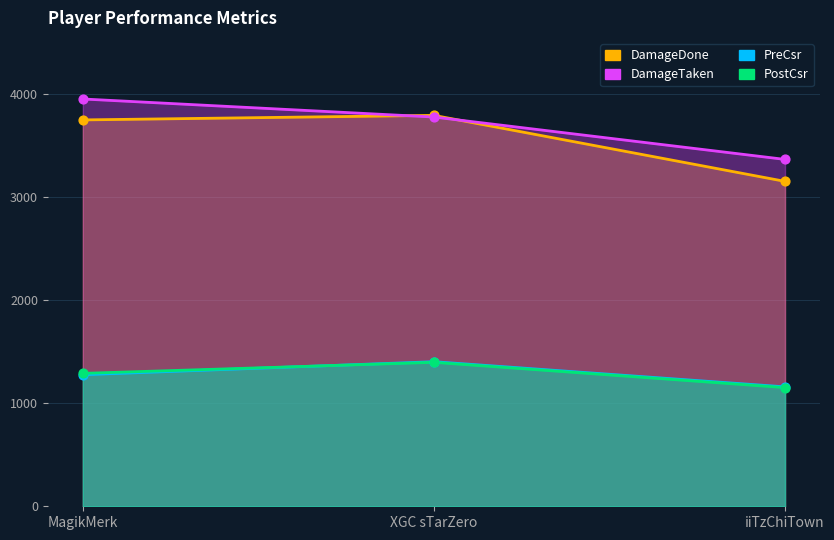

Which series contains the highest Y value?

DamageTaken